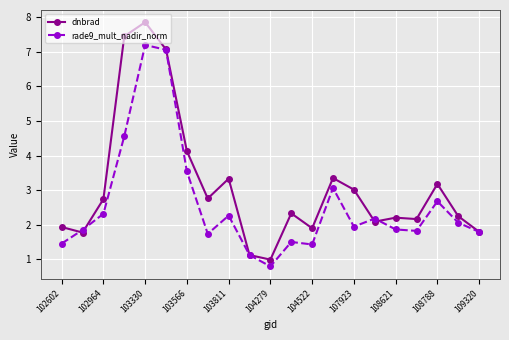

What is the maximum value shown in the chart?

7.9